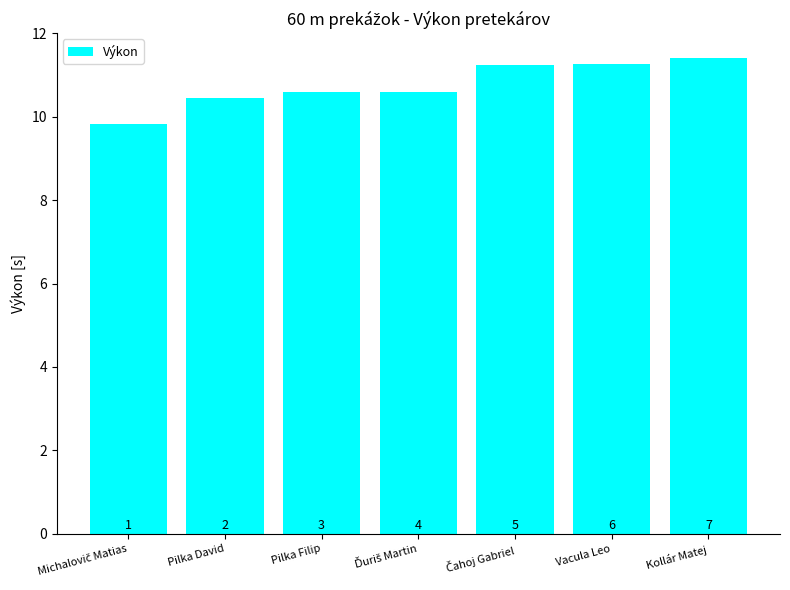

How many bars are there in total?

7